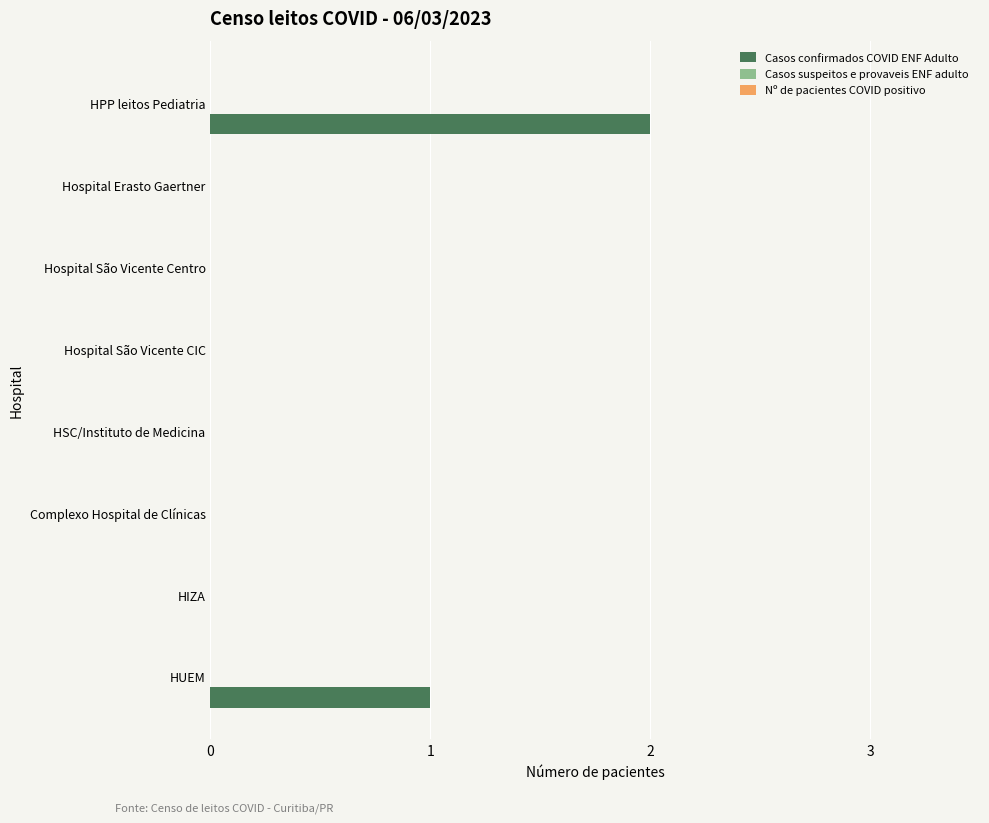

At which category does the chart reach its peak across all series?

HPP leitos Pediatria